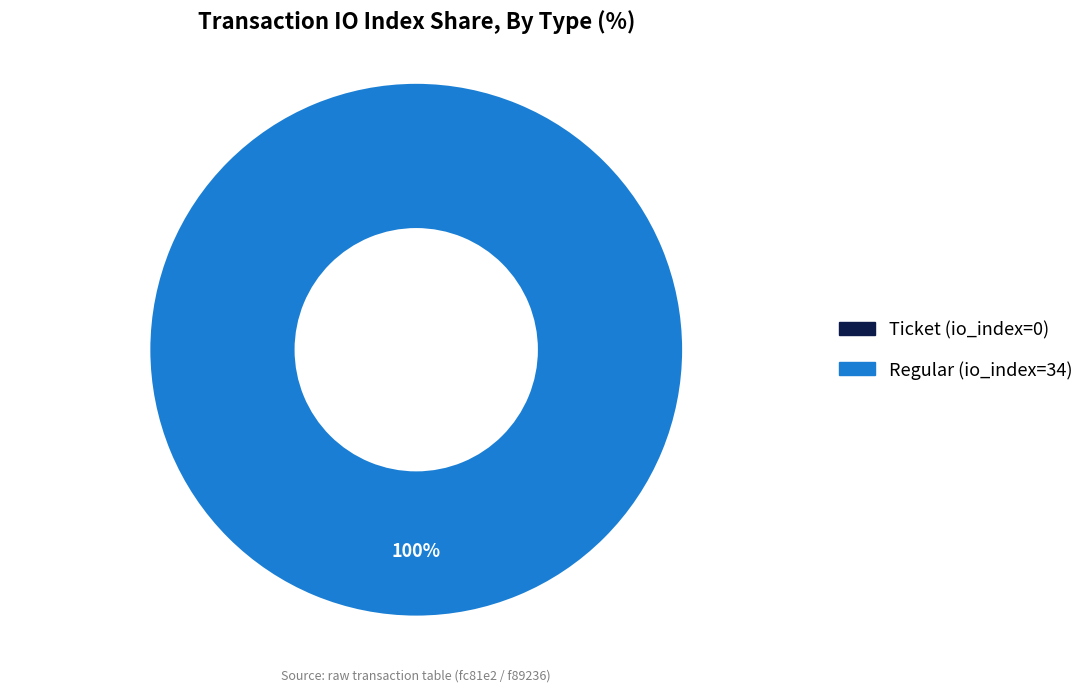

Which has a higher value, Regular (io_index=34) or Ticket (io_index=0)?

Regular (io_index=34)